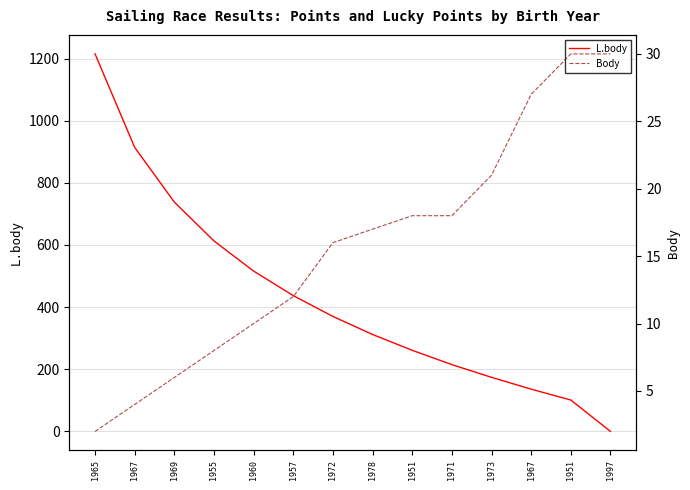

Reading left to right, extract all data points from this chart.

L.body: 1965=1215	1967=914	1969=738	1955=613	1960=516	1957=437	1972=370	1978=312	1951=261	1971=215	1973=174	1967=136	1951=101	1997=0
Body: 1965=2	1967=4	1969=6	1955=8	1960=10	1957=12	1972=16	1978=17	1951=18	1971=18	1973=21	1967=27	1951=30	1997=30